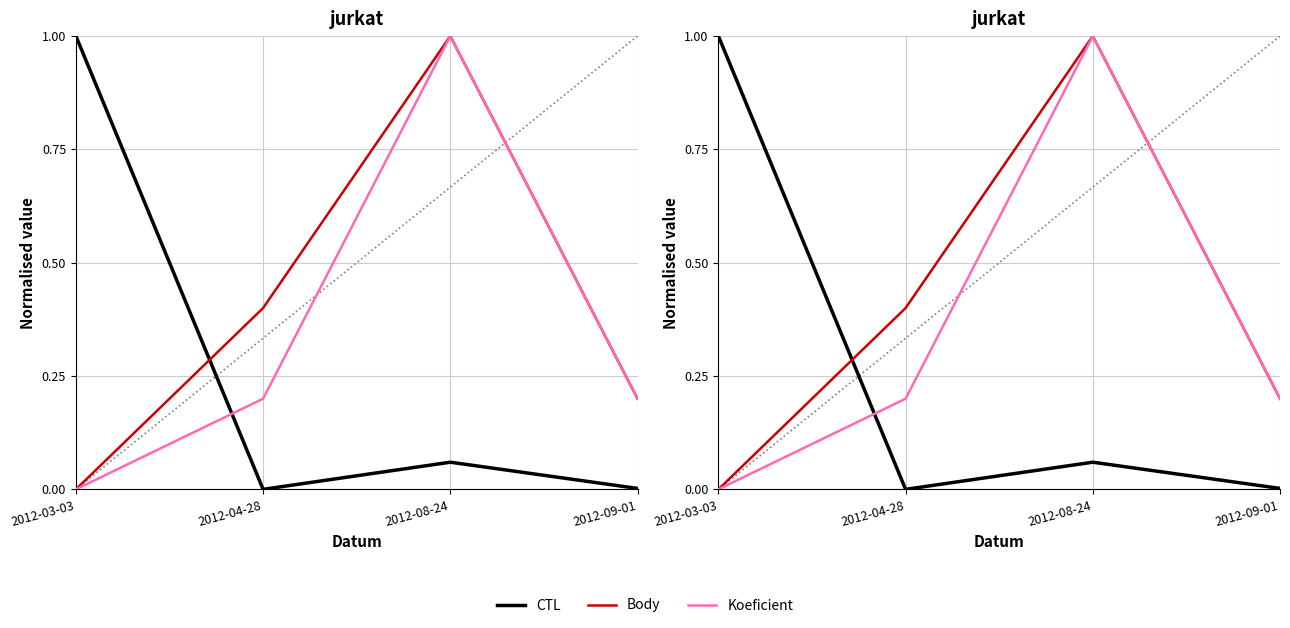

What is the maximum value for Koeficient?

1.0